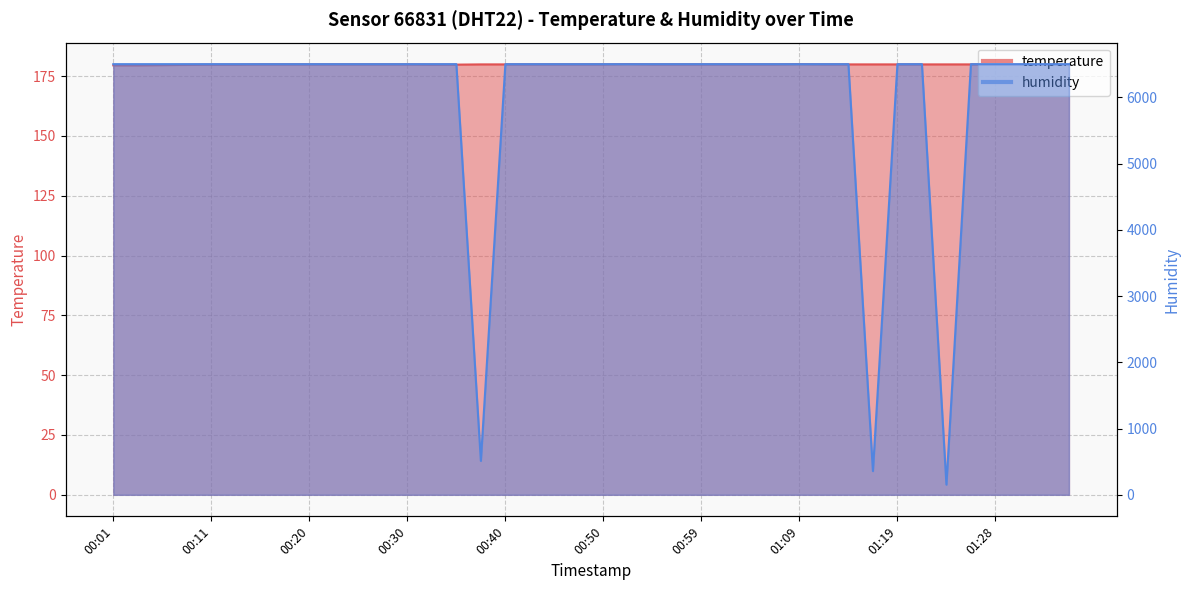

Is it true that humidity equals 3881.2 at 00:47?

False